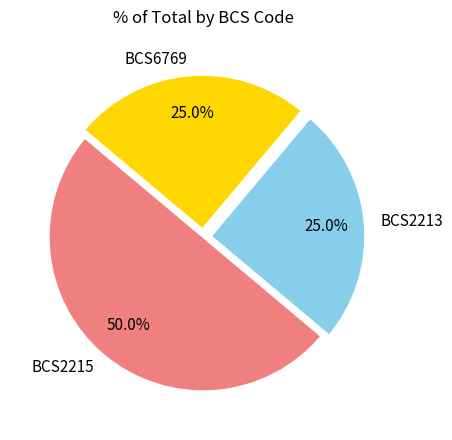

Does BCS2213 represent more than half of the total?

No